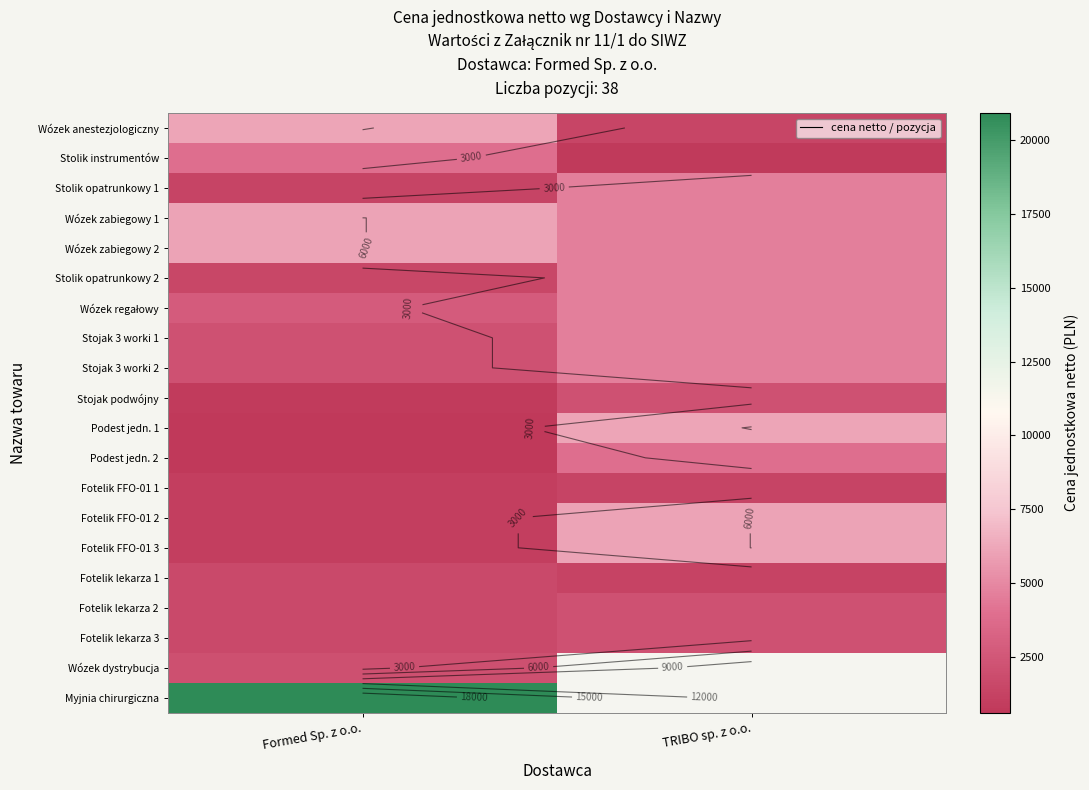

At which label does Podest jedn. 2 reach its peak?

TRIBO sp. z o.o.